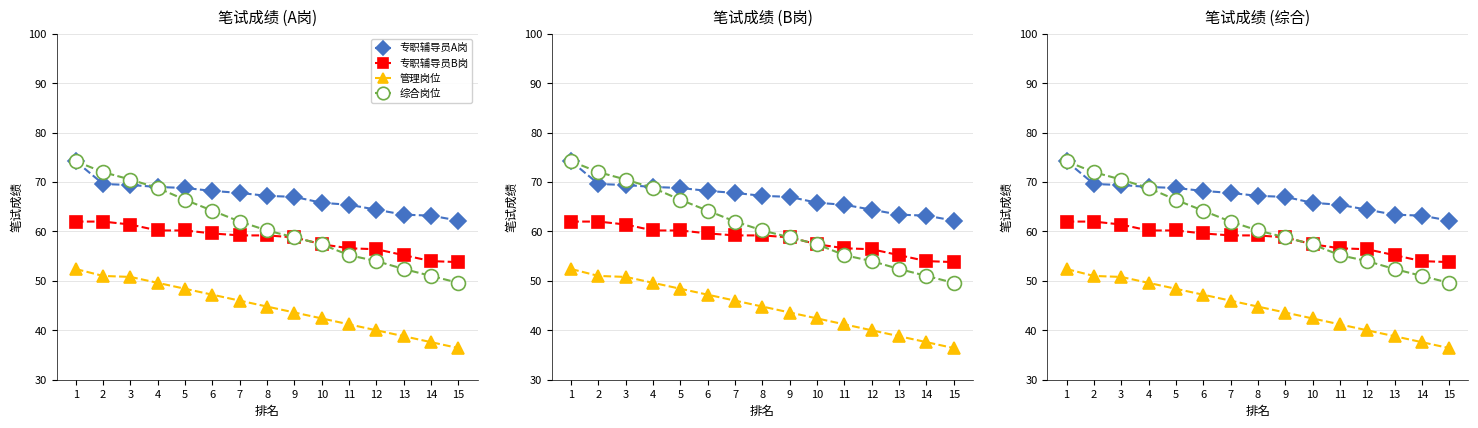

What is the spread (max minus min) of values at 14?

25.6